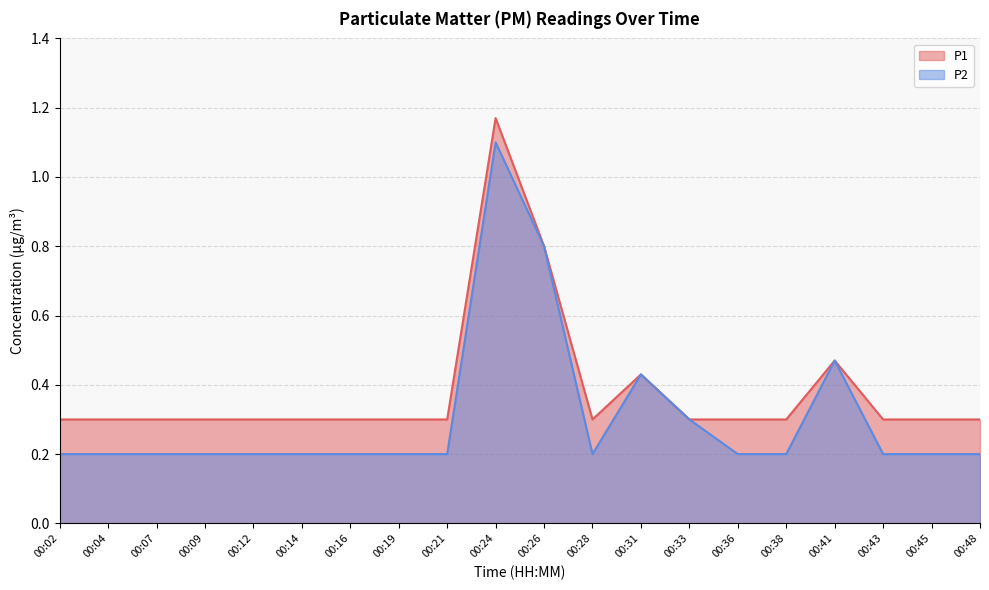

At which label does P1 reach its minimum?

00:02